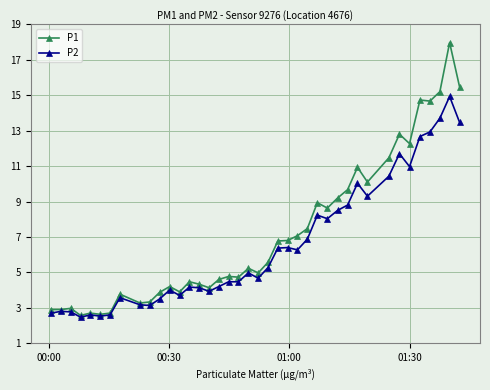

True or false: P2 has more than 1 points higher than both neighbors.

True